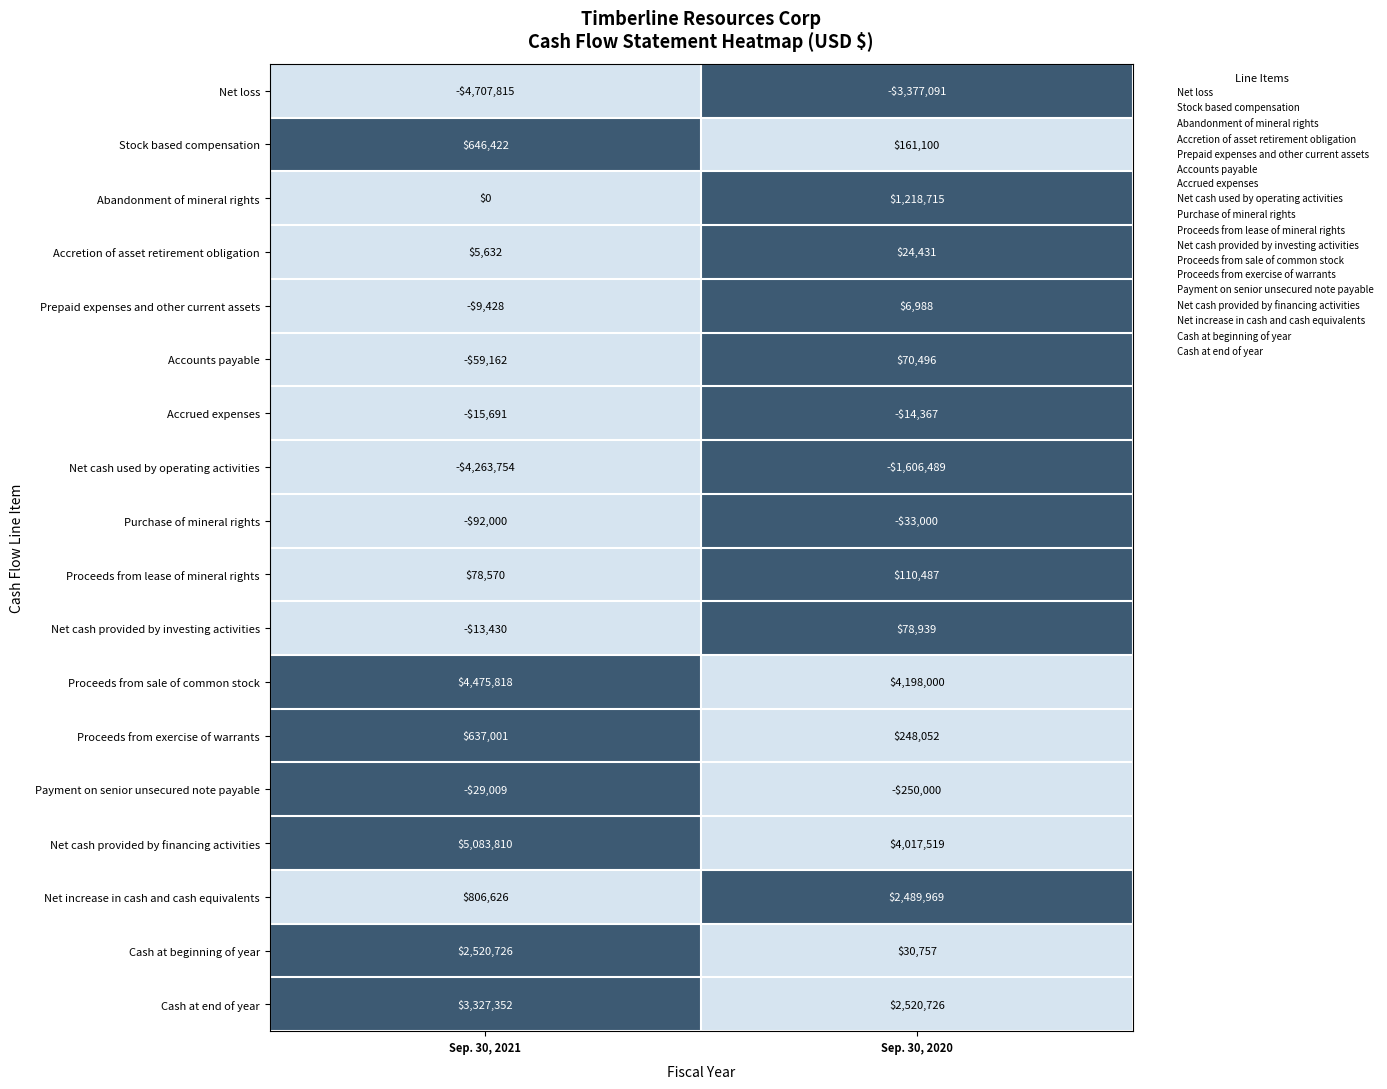

At which category is the sum across all series the highest?

Sep. 30, 2020